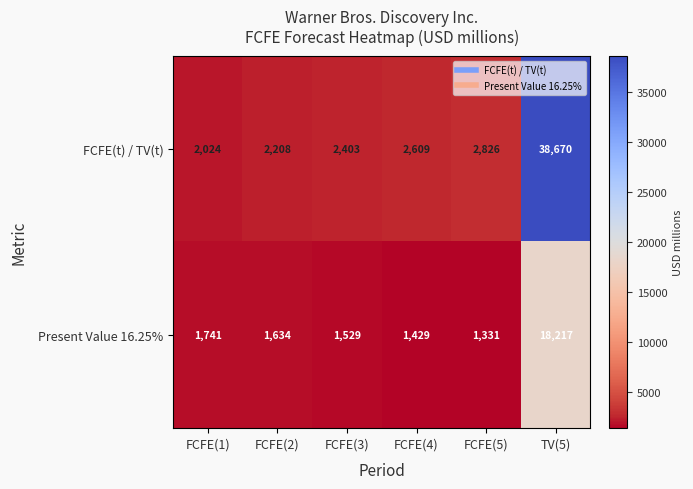

Rank the series at TV(5) from highest to lowest value.

FCFE(t) / TV(t), Present Value 16.25%